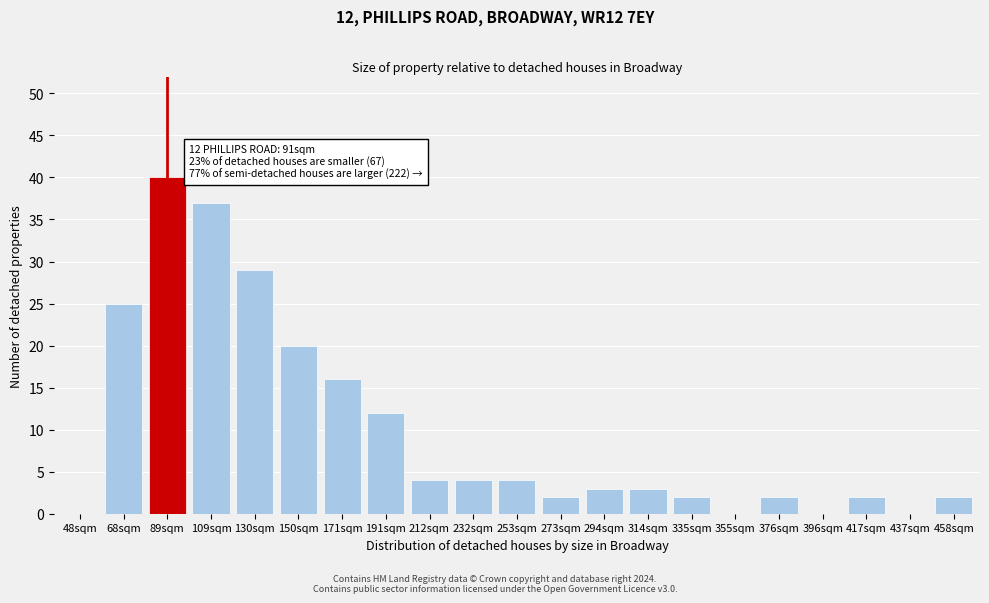

Reading right to left, transcribe all the data shown in this chart.

458sqm=2	437sqm=0	417sqm=2	396sqm=0	376sqm=2	355sqm=0	335sqm=2	314sqm=3	294sqm=3	273sqm=2	253sqm=4	232sqm=4	212sqm=4	191sqm=12	171sqm=16	150sqm=20	130sqm=29	109sqm=37	89sqm=40	68sqm=25	48sqm=0